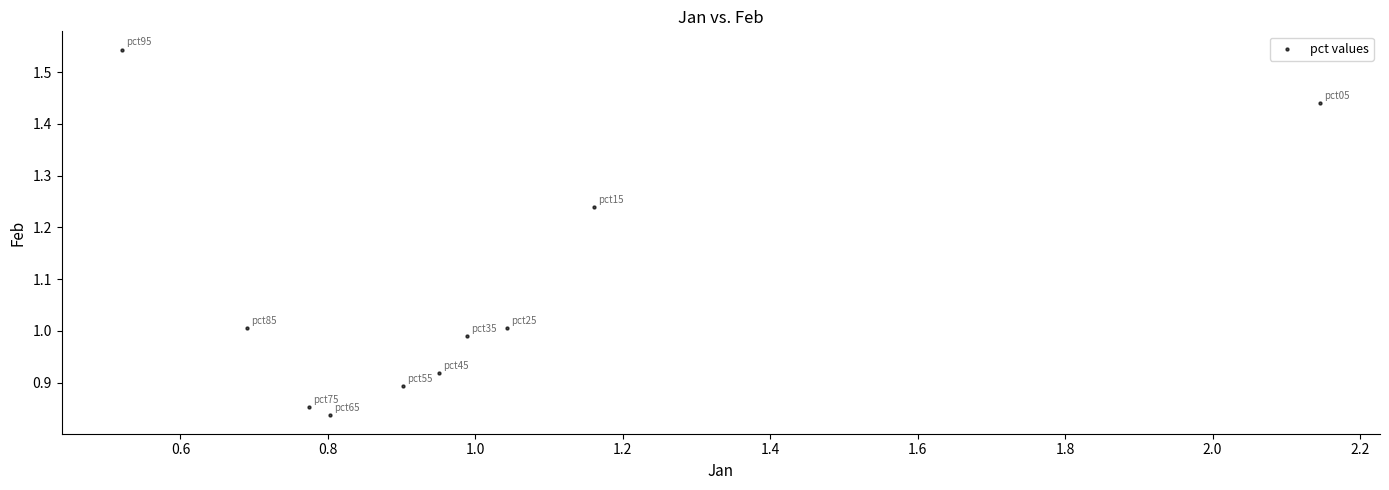

What is the range of Y values (max minus min)?

0.7